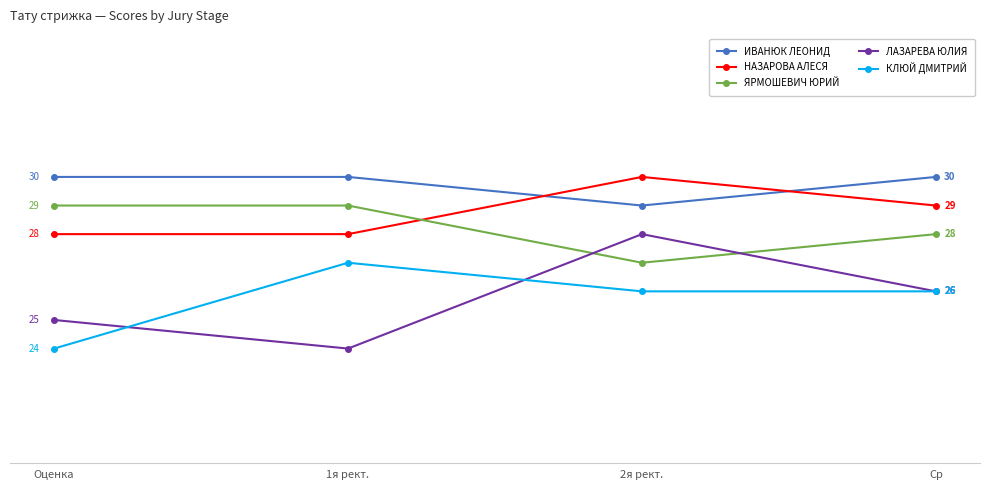

At Оценка, list the series in order from smallest to largest.

КЛЮЙ ДМИТРИЙ, ЛАЗАРЕВА ЮЛИЯ, НАЗАРОВА АЛЕСЯ, ЯРМОШЕВИЧ ЮРИЙ, ИВАНЮК ЛЕОНИД